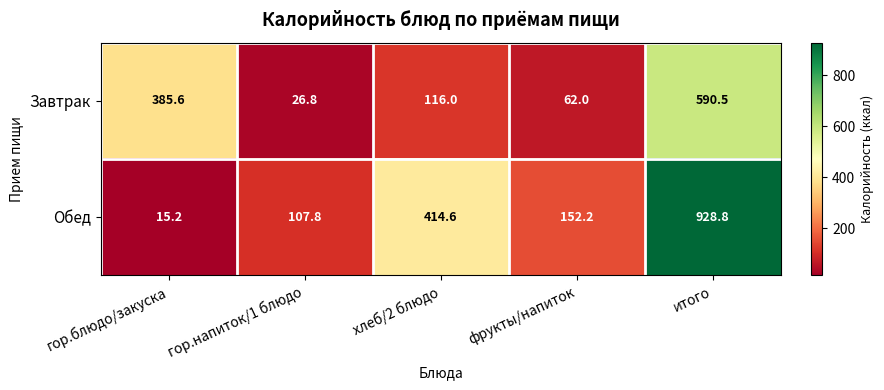

At which label does Обед reach its peak?

итого